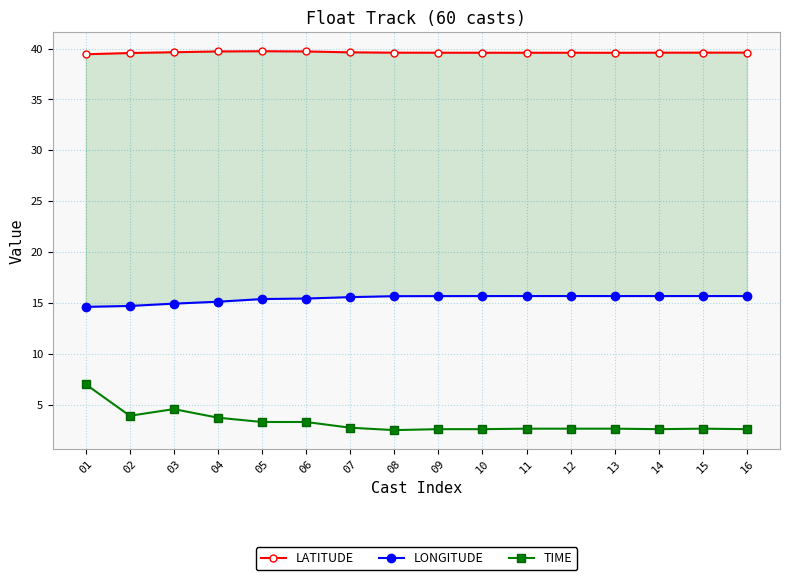

True or false: LONGITUDE has more than 2 points higher than both neighbors.

False